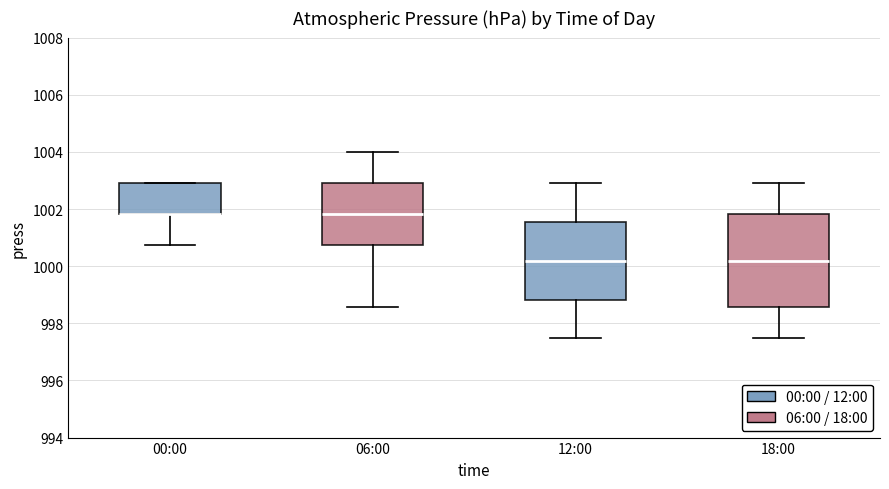

Reading left to right, read every box against the y-axis: the position of its median line, the range the box covers, and the ends of its whiskers. The values are not printed on the chart, so give them approximately, as read against the axis.

00:00: median 1001.8 (drawn on the box's lower edge), box 1001.8 to 1003.0, whiskers 1000.8 to 1003.0
06:00: median 1001.8, box 1000.8 to 1003.0, whiskers 998.6 to 1004.0
12:00: median 1000.2, box 998.8 to 1001.6, whiskers 997.4 to 1003.0
18:00: median 1000.2, box 998.6 to 1001.8, whiskers 997.4 to 1003.0